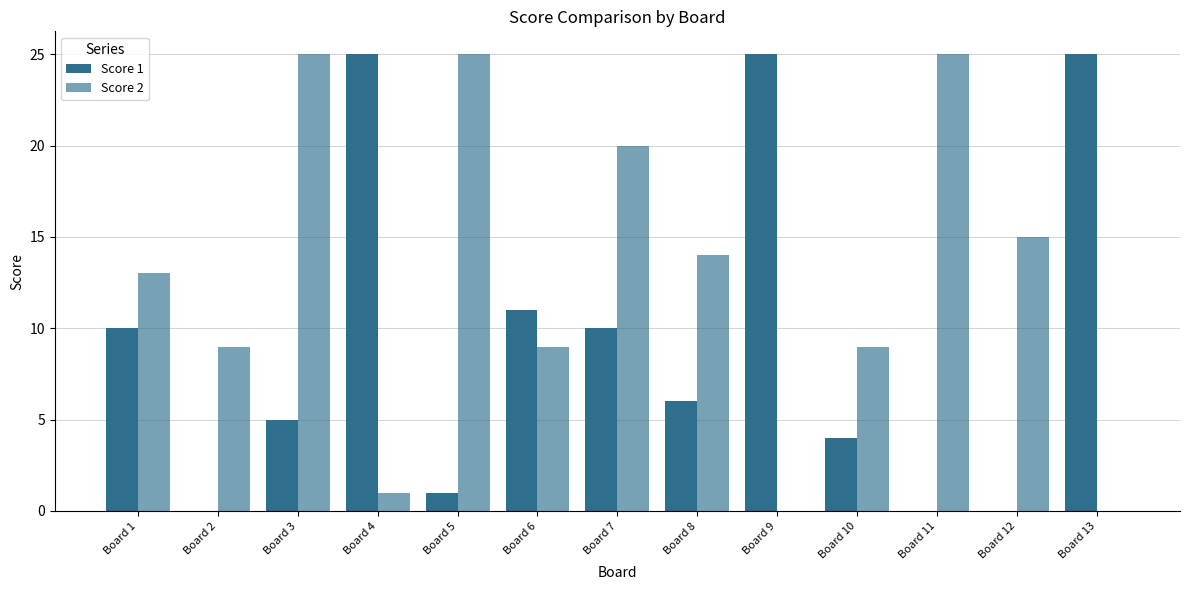

What is the sum of the Score 1 values at Board 11 and Board 1?

10